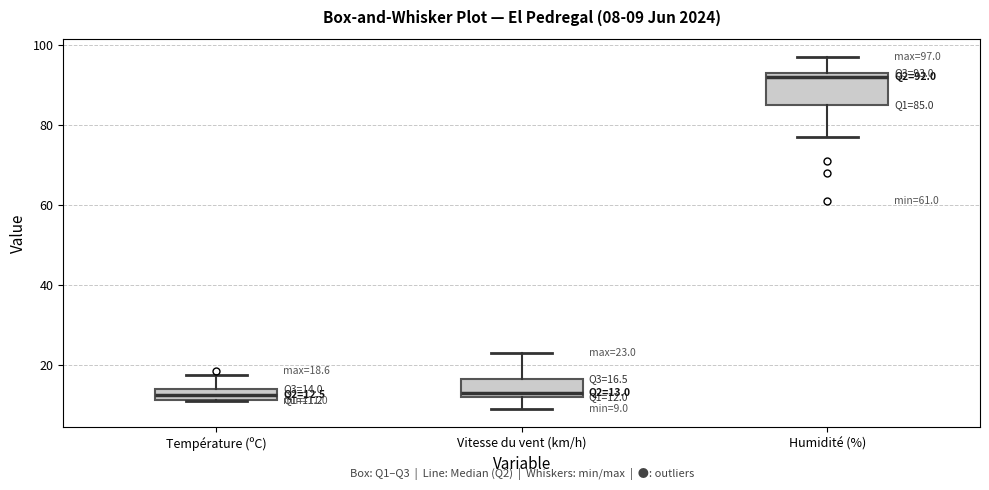

Comparing the boxes themselves (not the whiskers), which one is the tallest?

Humidité (%)